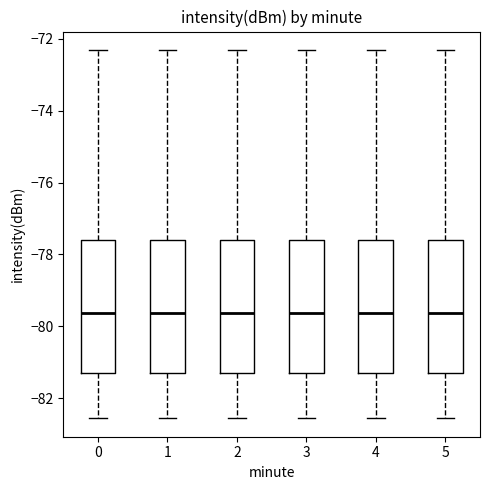

Reading left to right, transcribe this box plot: for each box, give where its median line is, the range the box spans, and where its two whiskers end, as read against the y-axis. The values are not printed on the chart, so give them approximately, as read against the axis.

0: median -79.6, box -81.4 to -77.6, whiskers -82.6 to -72.4
1: median -79.6, box -81.4 to -77.6, whiskers -82.6 to -72.4
2: median -79.6, box -81.4 to -77.6, whiskers -82.6 to -72.4
3: median -79.6, box -81.4 to -77.6, whiskers -82.6 to -72.4
4: median -79.6, box -81.4 to -77.6, whiskers -82.6 to -72.4
5: median -79.6, box -81.4 to -77.6, whiskers -82.6 to -72.4